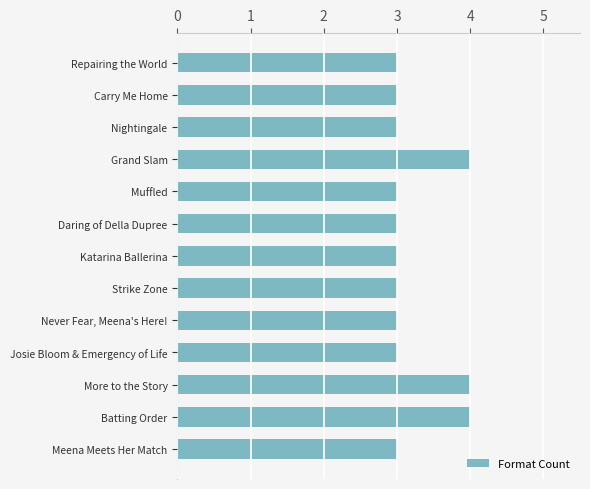

What is the difference between the maximum and second lowest values?

1